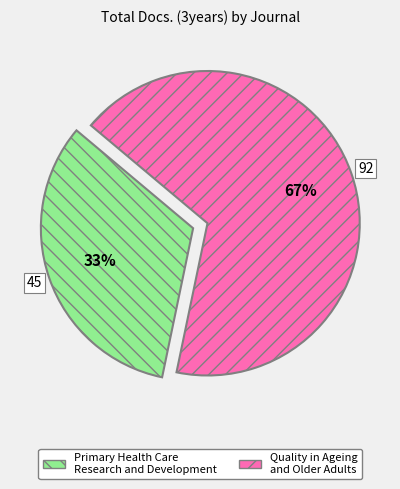

What is the ratio of the value at Quality in Ageing and Older Adults to the value at Primary Health Care Research and Development?

2.0